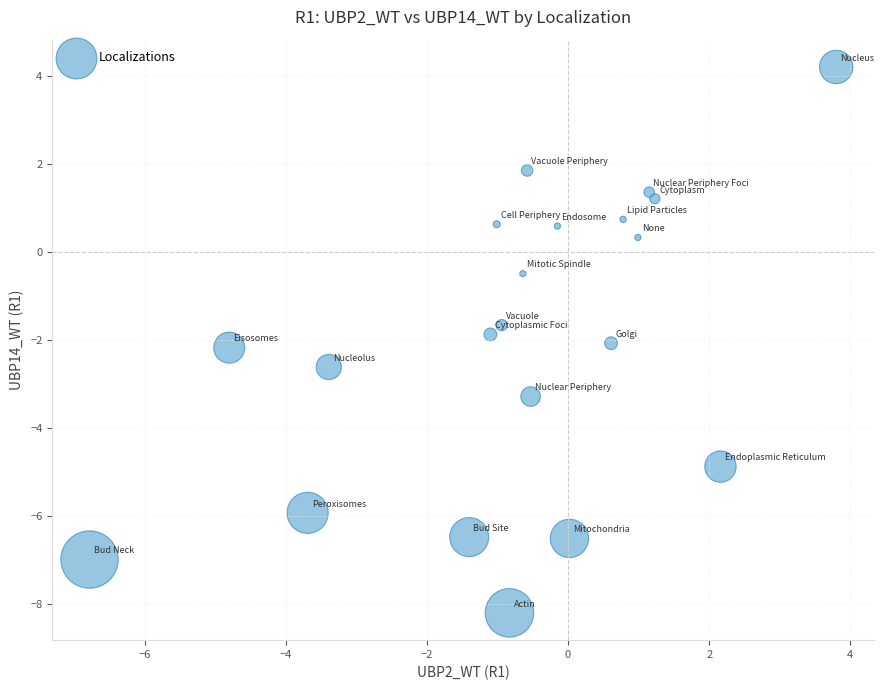

What Y value in the scatter plot is closest to -1?

-0.5